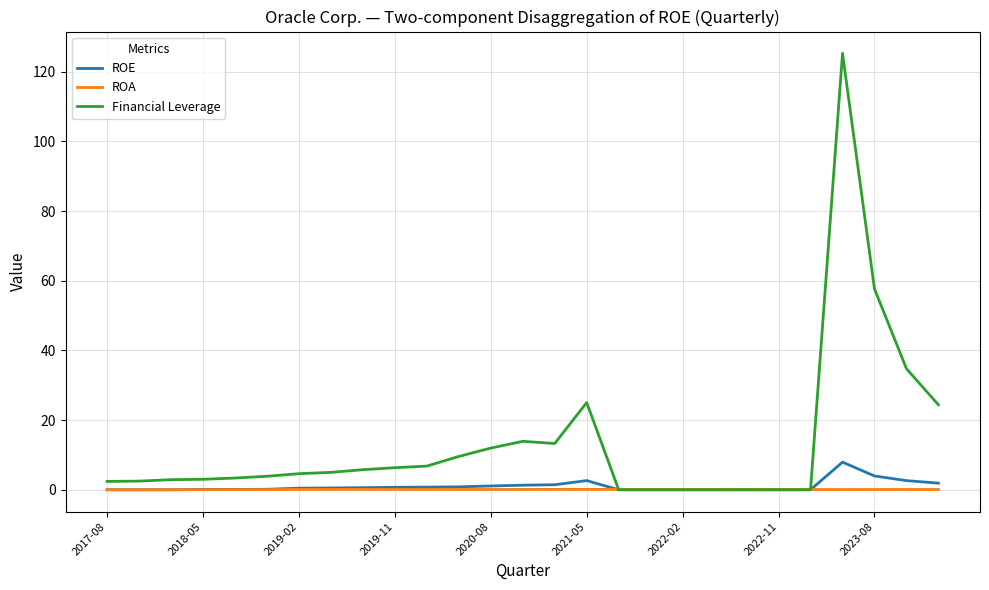

Which series has the largest total across all categories?

Financial Leverage